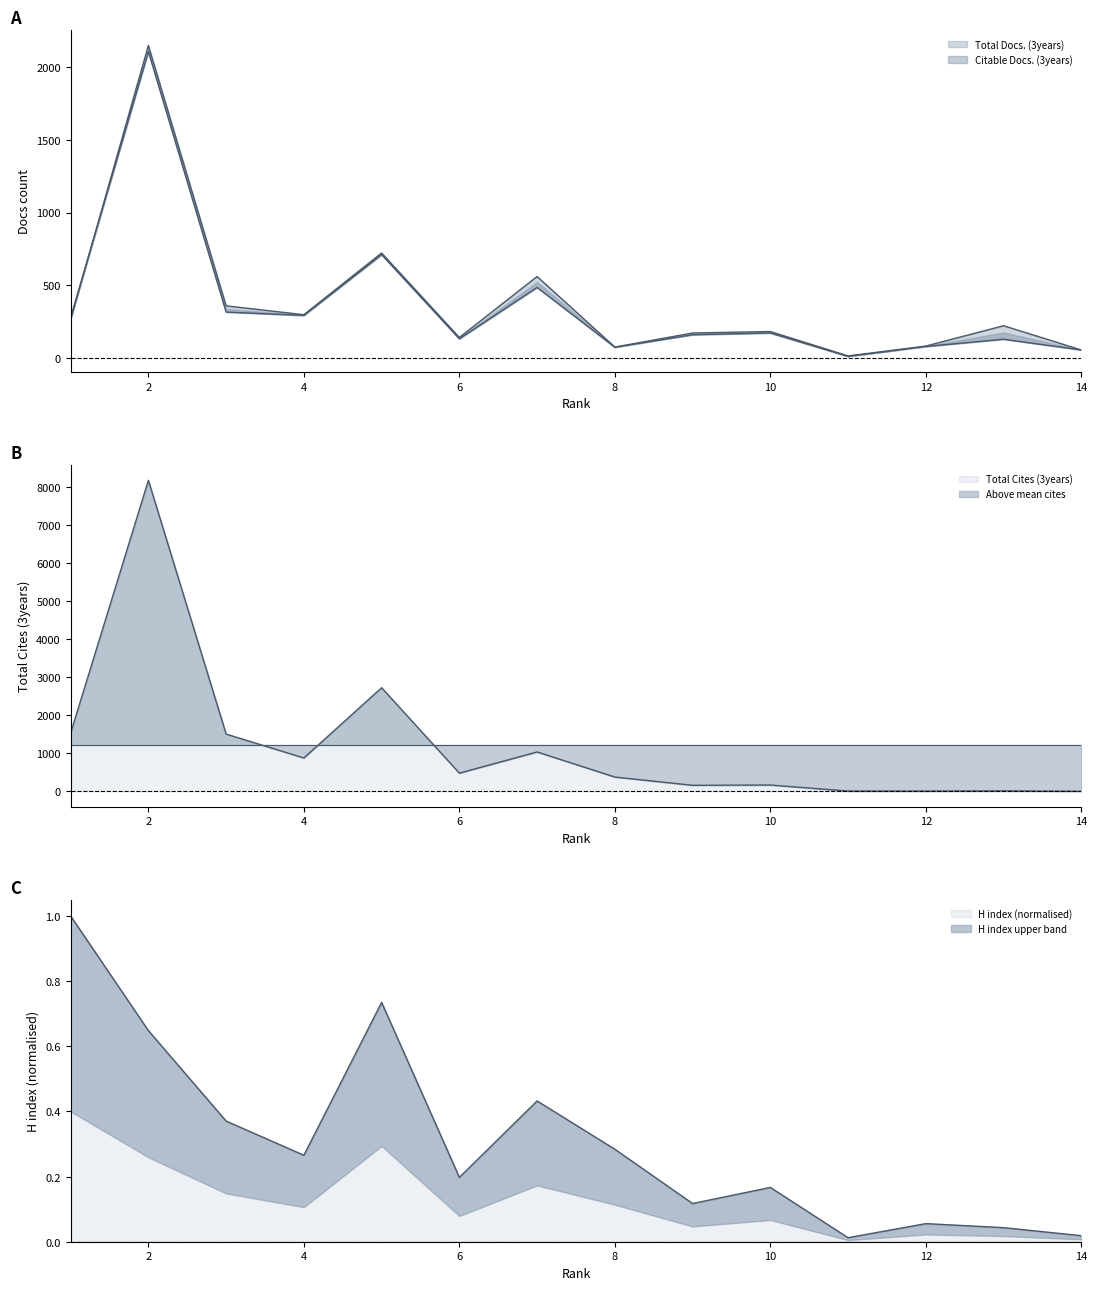

Reading right to left, list all the values displayed in this chart.

Total Docs. (3years): 14=53.0	13=220.0	12=80.0	11=12.0	10=180.0	9=170.0	8=73.0	7=559.0	6=139.0	5=721.0	4=296.0	3=357.0	2=2151.0	1=263.0
Total Cites (3years): 14=0.0	13=10.0	12=5.0	11=6.0	10=164.0	9=157.0	8=374.0	7=1034.0	6=477.0	5=2724.0	4=876.0	3=1505.0	2=8181.0	1=1534.0
Citable Docs. (3years): 14=53.0	13=127.0	12=77.0	11=9.0	10=170.0	9=158.0	8=72.0	7=484.0	6=130.0	5=710.0	4=291.0	3=314.0	2=2109.0	1=277.0
H index: 14=0.0	13=0.0	12=0.1	11=0.0	10=0.2	9=0.1	8=0.3	7=0.4	6=0.2	5=0.7	4=0.3	3=0.4	2=0.6	1=1.0